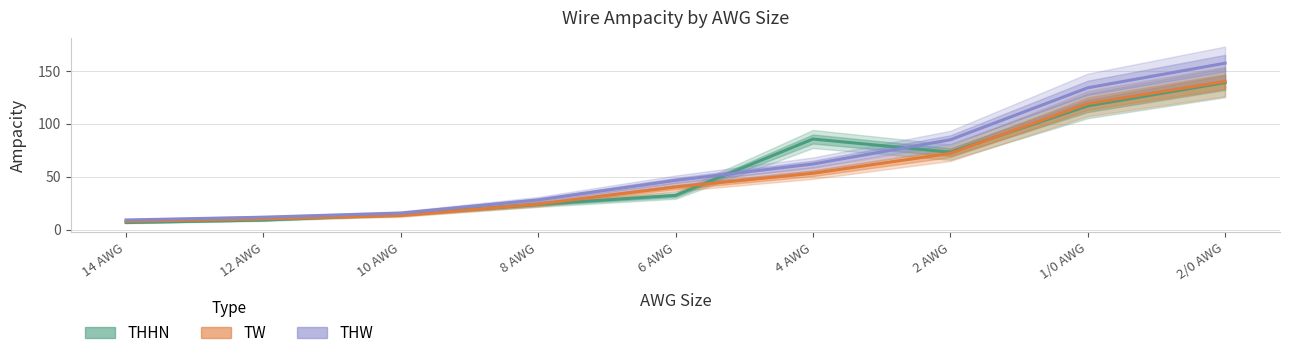

How many lines are shown in the chart?

3